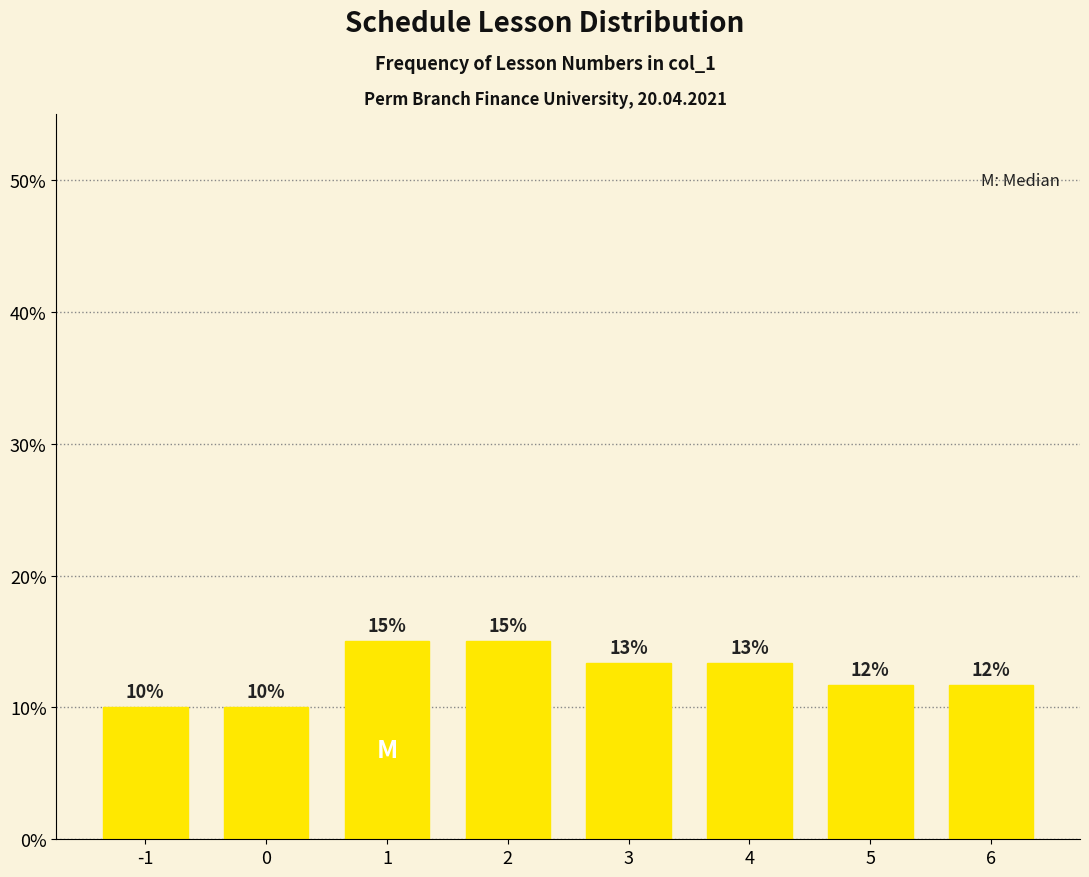

What is the minimum value shown in the chart?

10.0